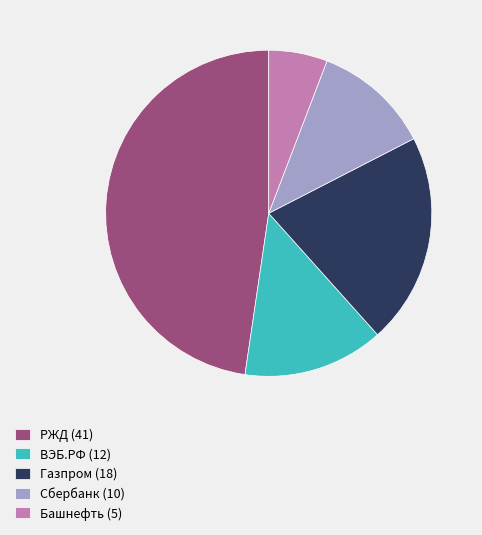

How many segments does this pie chart have?

5